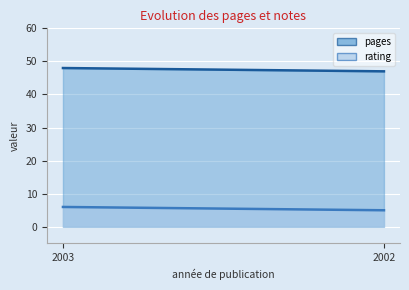

How many lines are shown in the chart?

2